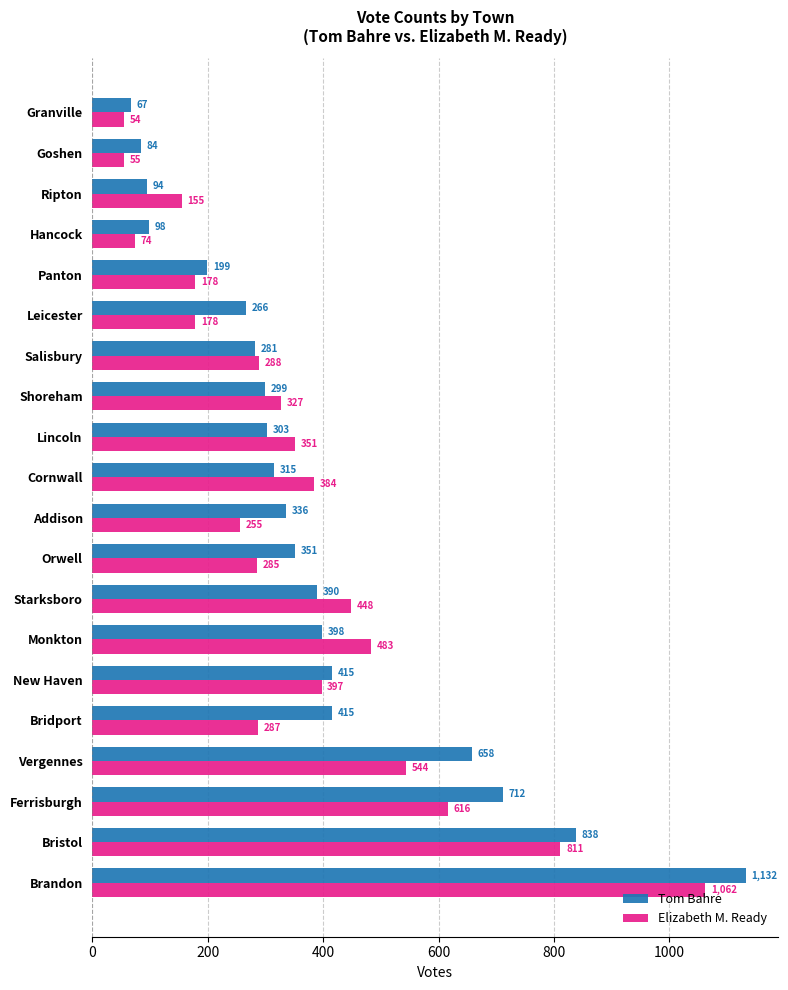

How many series are shown in this chart?

2